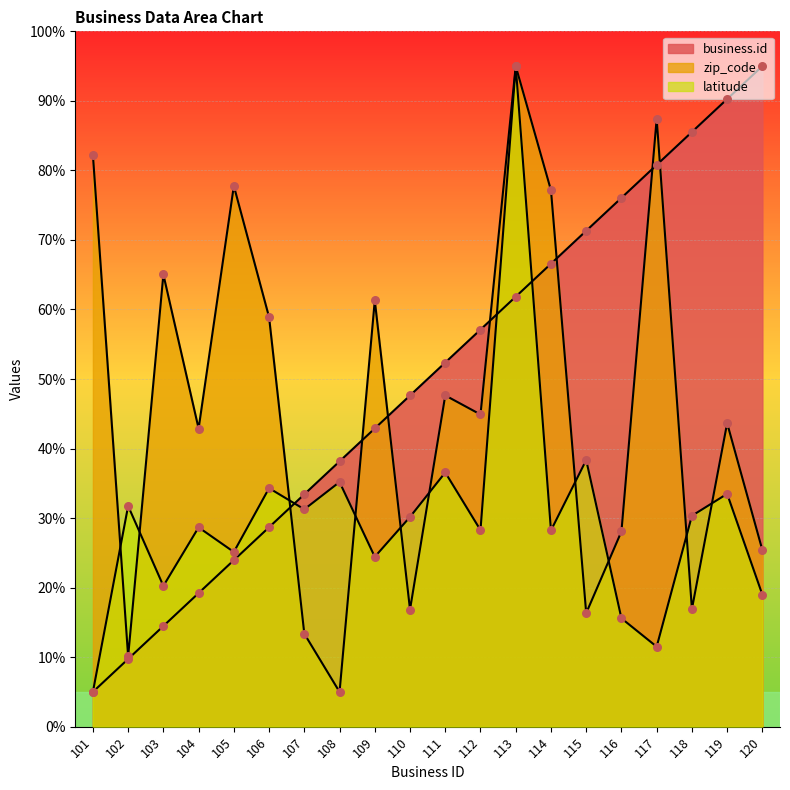

Is the value of business.id at 114 greater than the value of zip_code at 105?

No